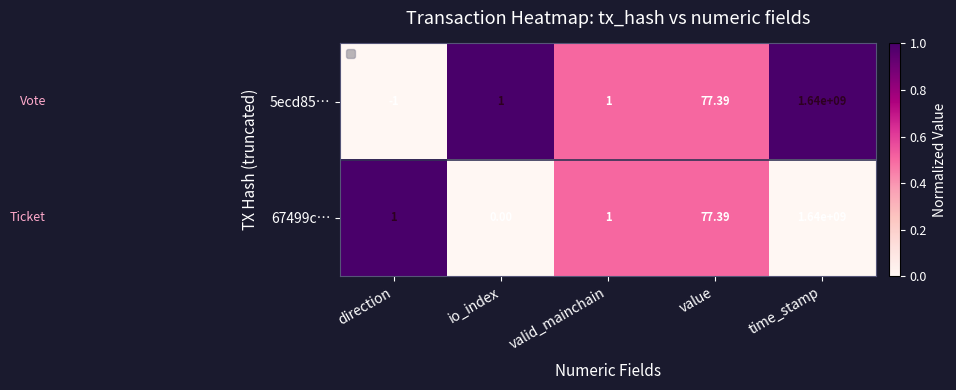

At which category is the sum across all series the highest?

direction